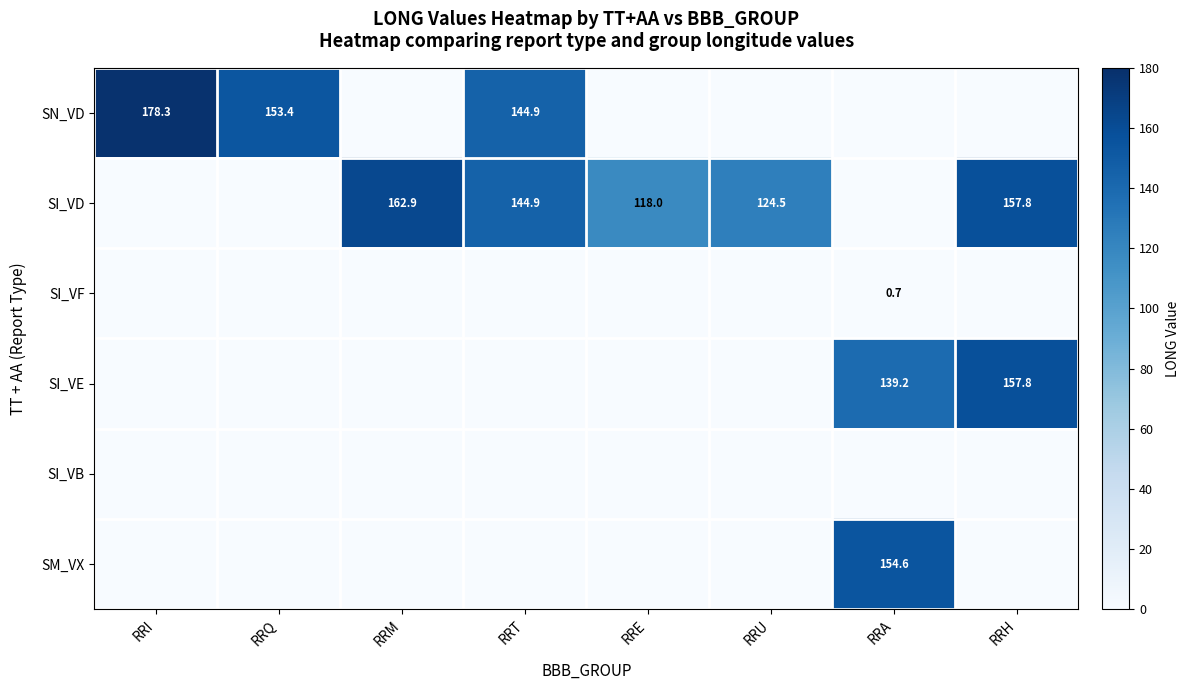

What is the greatest value displayed?

178.3